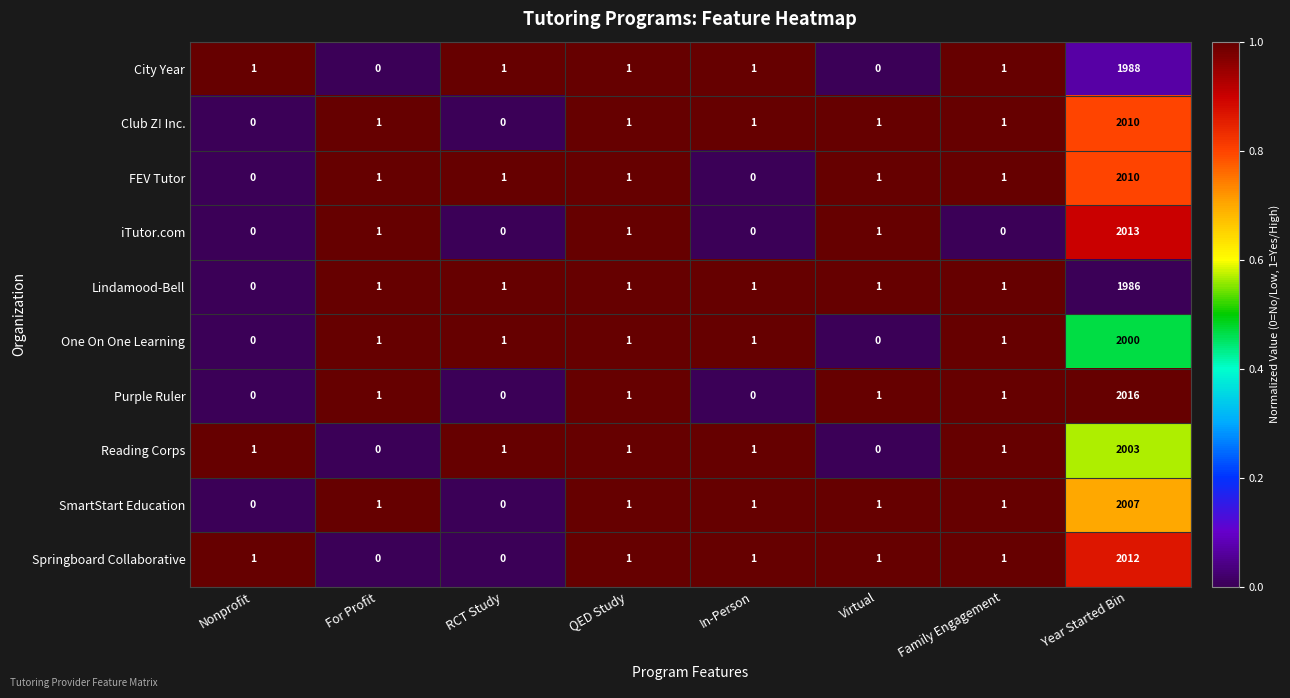

True or false: Reading Corps has a value of 0 at Virtual.

True